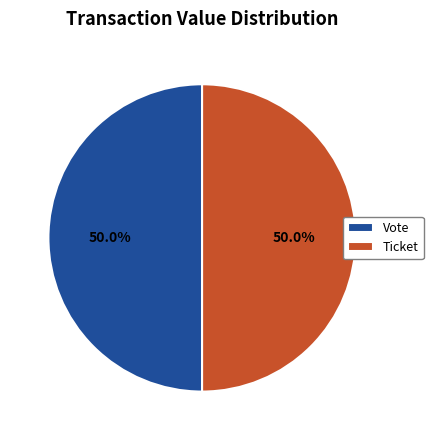

What is the ratio of the value at Ticket to the value at Vote?

1.0